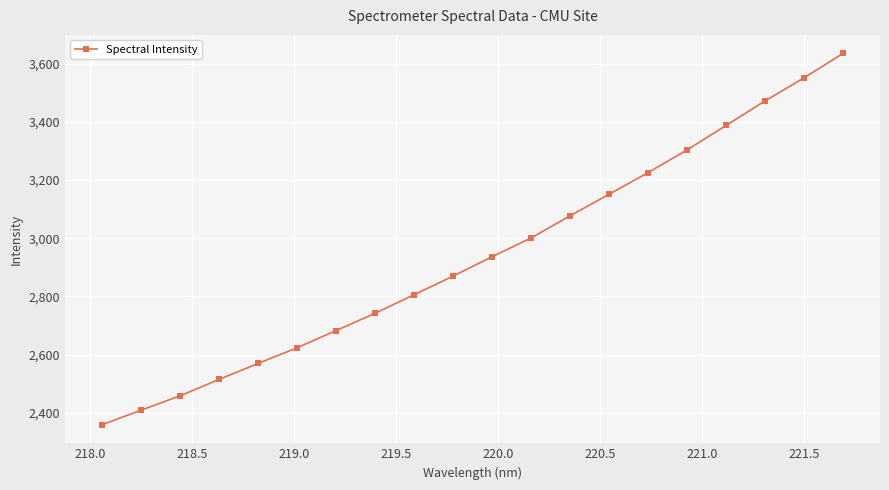

What is the value of the 15th point from the left?

3225.4